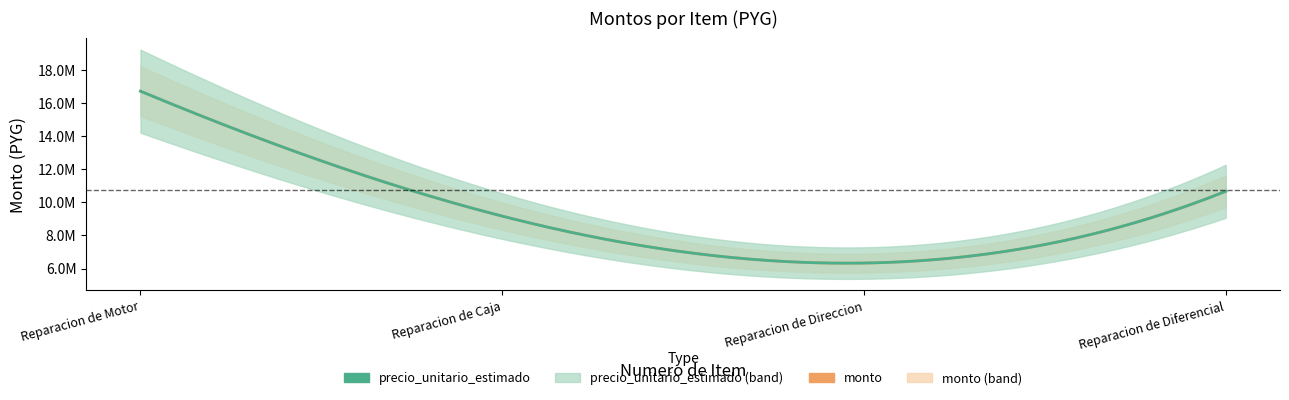

At which label is monto closest to 11521955?

4